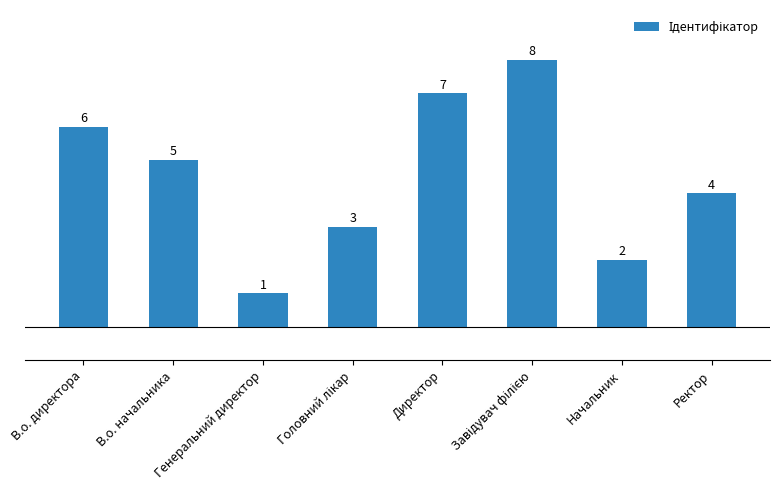

What is the change in value from Генеральний директор to Директор?

+6